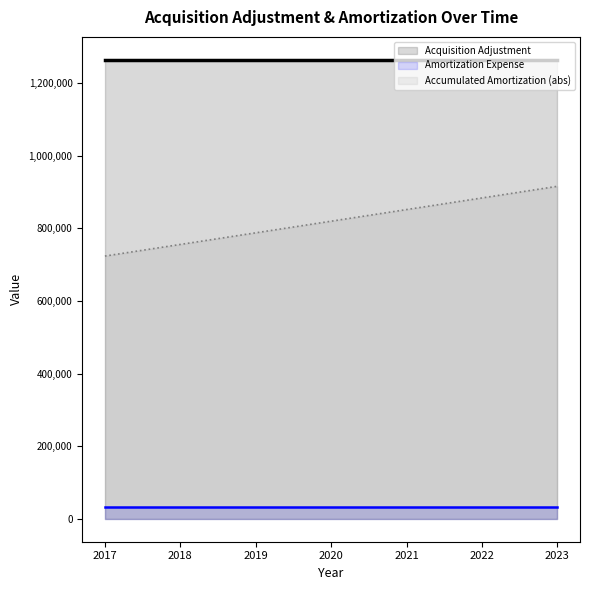

True or false: Accumulated Amortization and Acquisition Adjustment cross at least once.

False